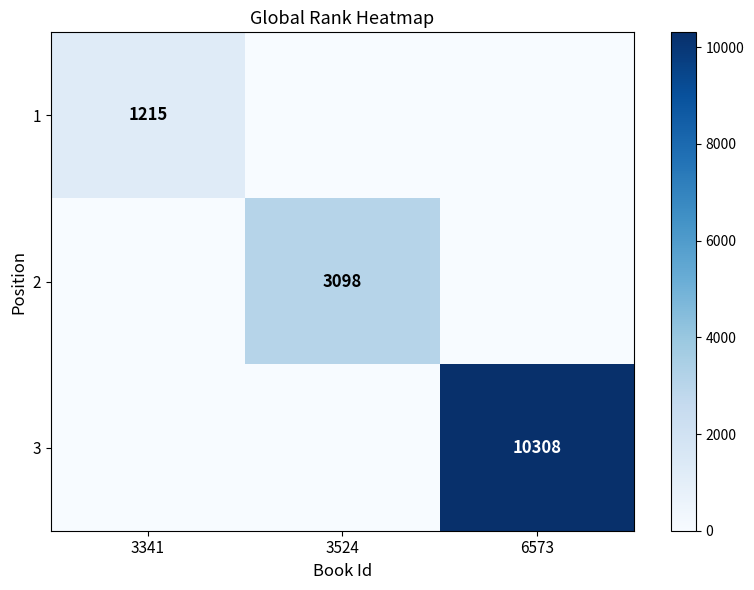

True or false: 3 has a value of 10308 at 6573.

True